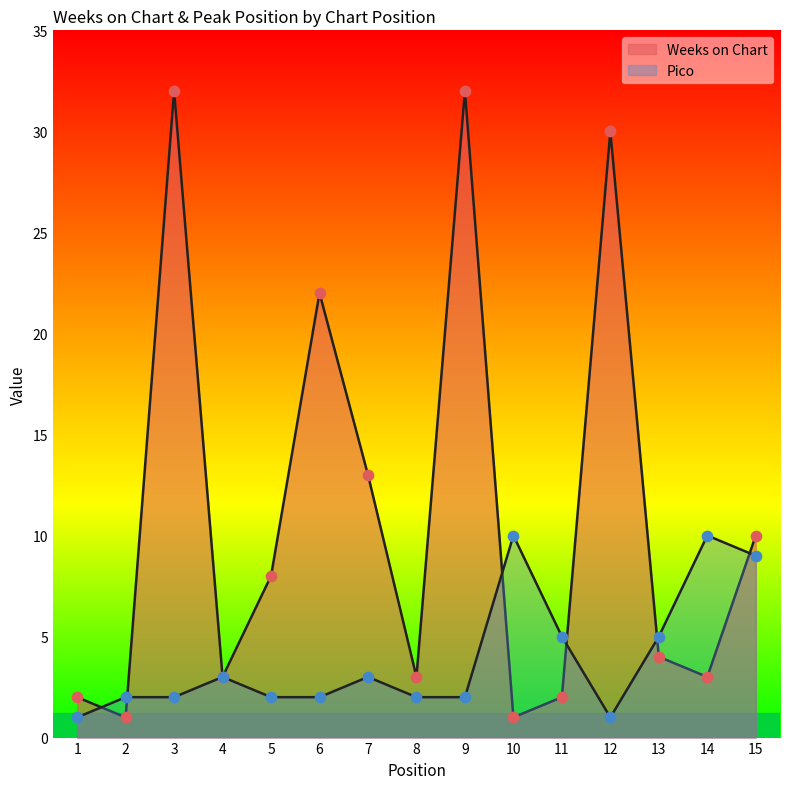

Which series contains the highest Y value?

Weeks on Chart